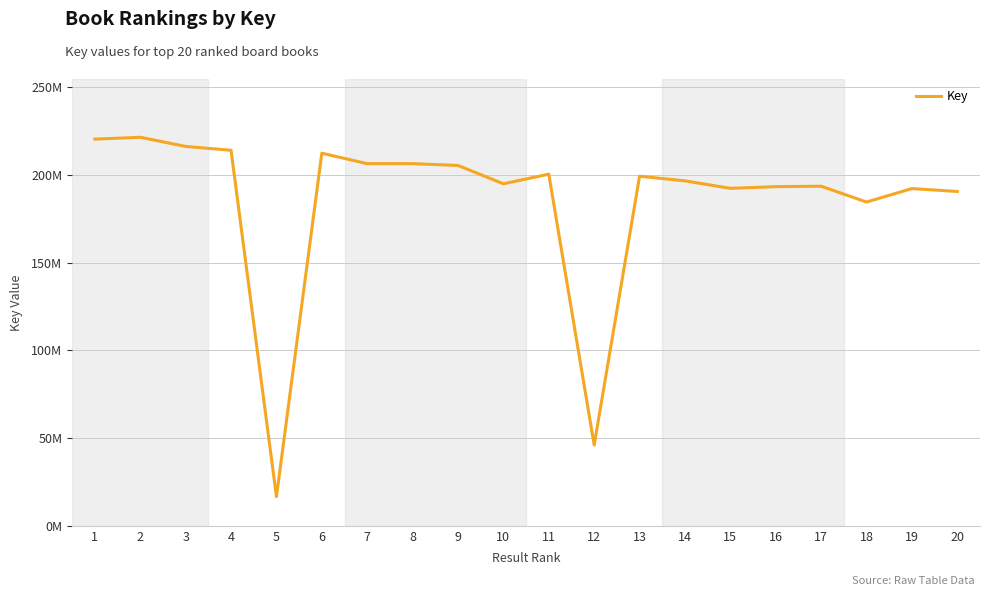

Does the chart have visible grid lines?

Yes